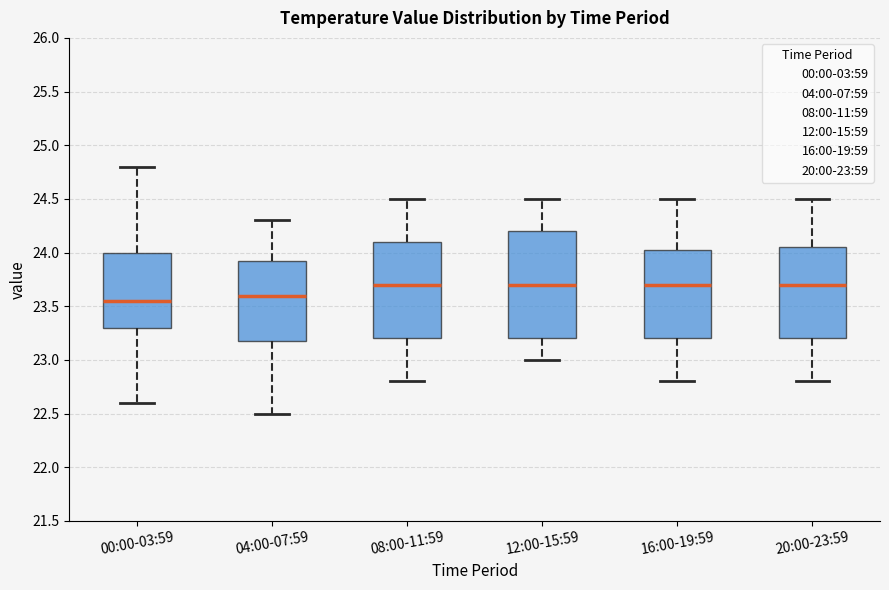

Comparing the boxes themselves (not the whiskers), which one is the tallest?

12:00-15:59